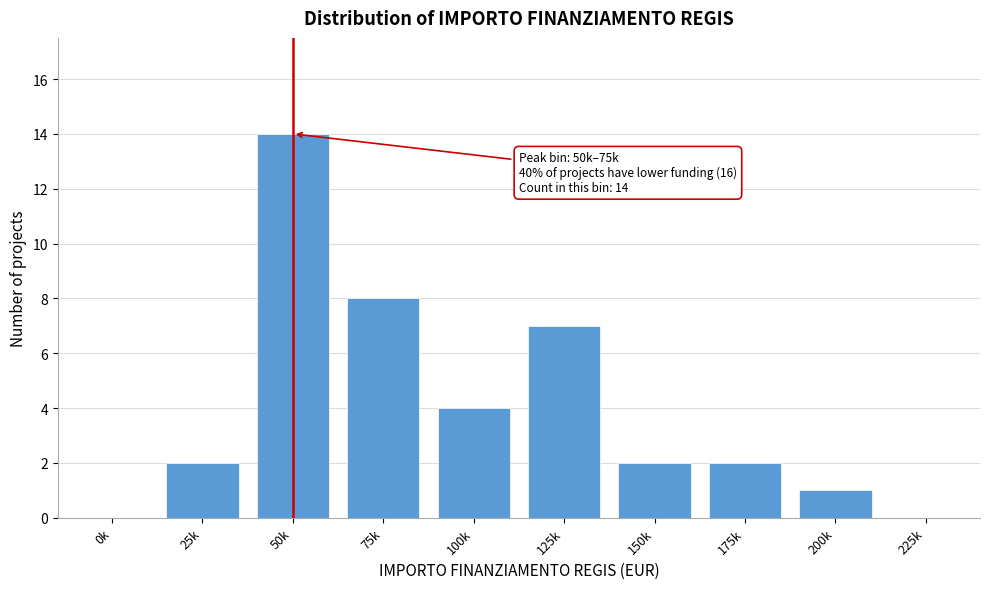

Reading right to left, extract all data points from this chart.

225k=0	200k=1	175k=2	150k=2	125k=7	100k=4	75k=8	50k=14	25k=2	0k=0